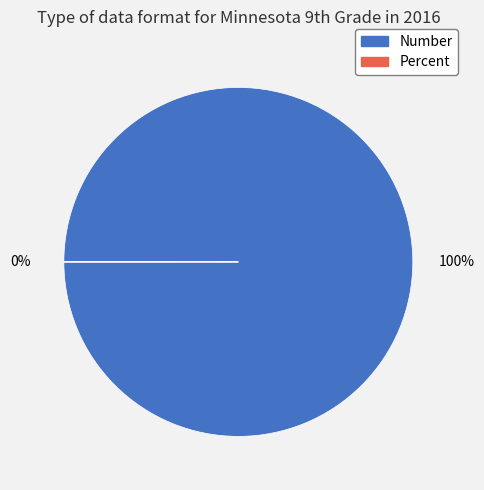

Is there a majority slice in this chart?

Yes